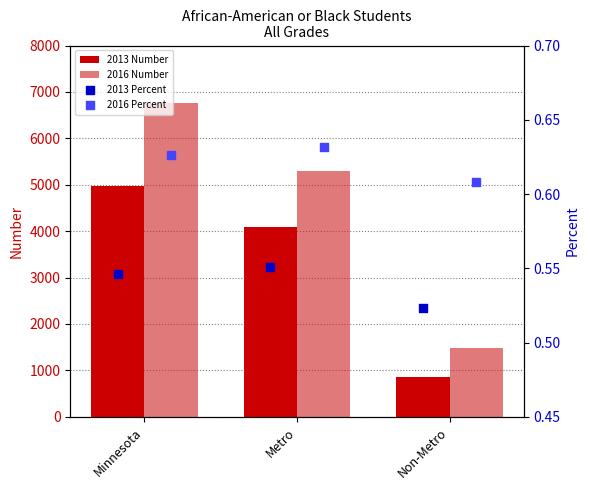

What is the approximate value of 2013 Number at Metro?

4098